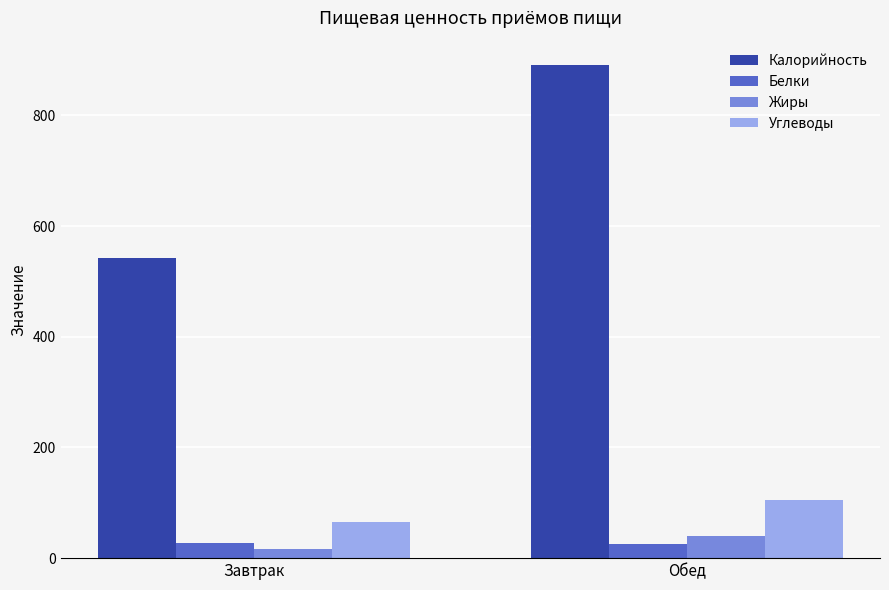

How many bars are there in total?

8